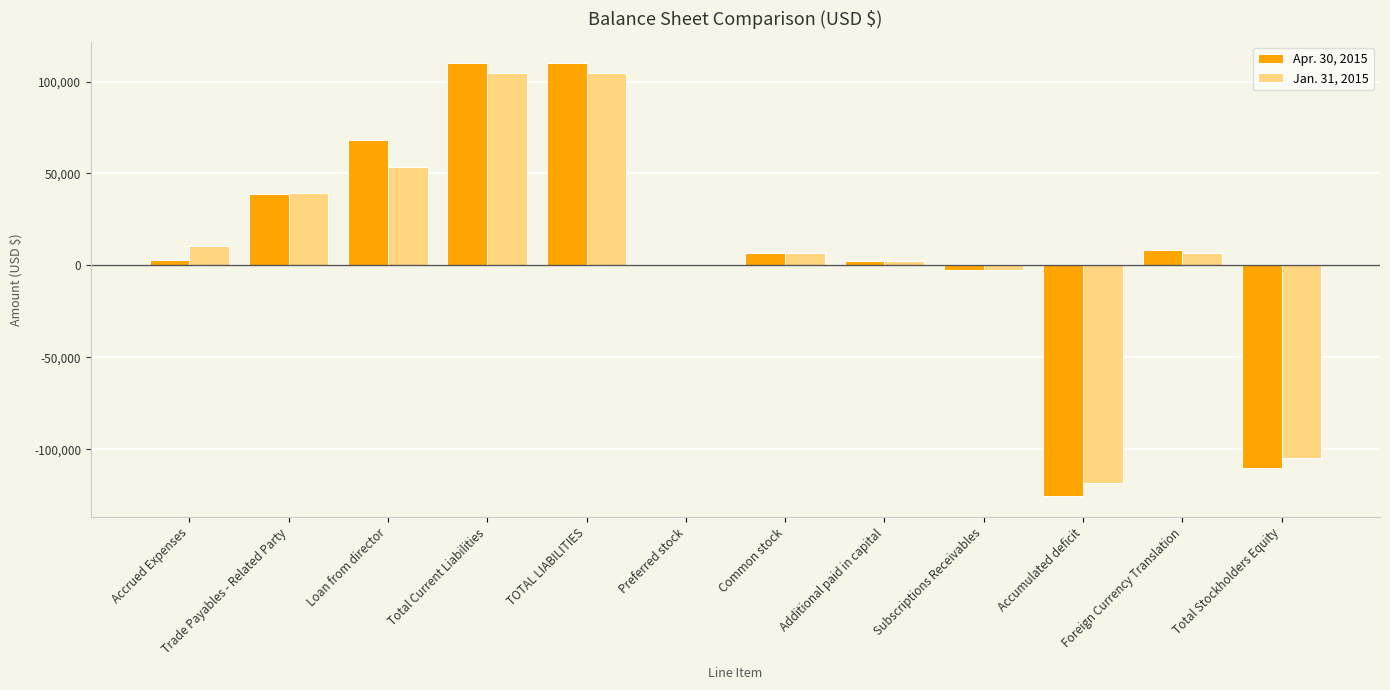

What is the difference between the Jan. 31, 2015 values at Total Current Liabilities and Foreign Currency Translation?

97887